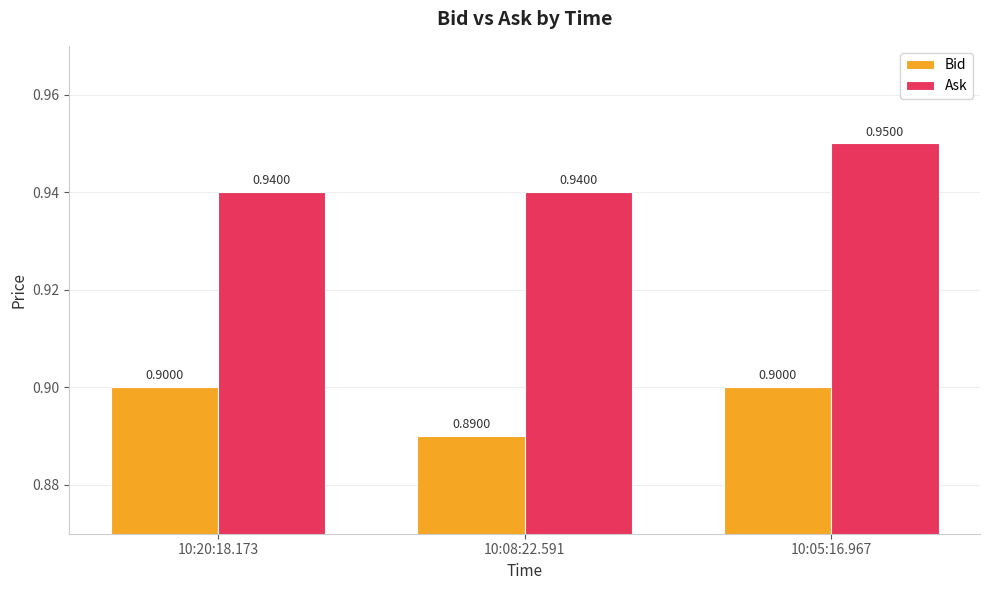

What is the label of the 2nd bar from the left?

10:08:22.591